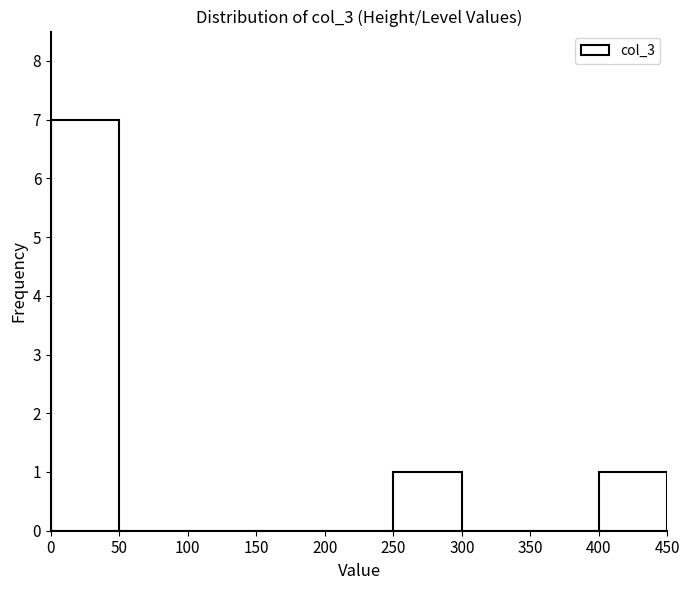

Reading left to right, transcribe this chart: for each bar, give the range it covers on the x-axis and its height. The values are not printed on the chart, so give them approximately, as read against the axis.

0 to 50: 7
50 to 100: 0
100 to 150: 0
150 to 200: 0
200 to 250: 0
250 to 300: 1
300 to 350: 0
350 to 400: 0
400 to 450: 1